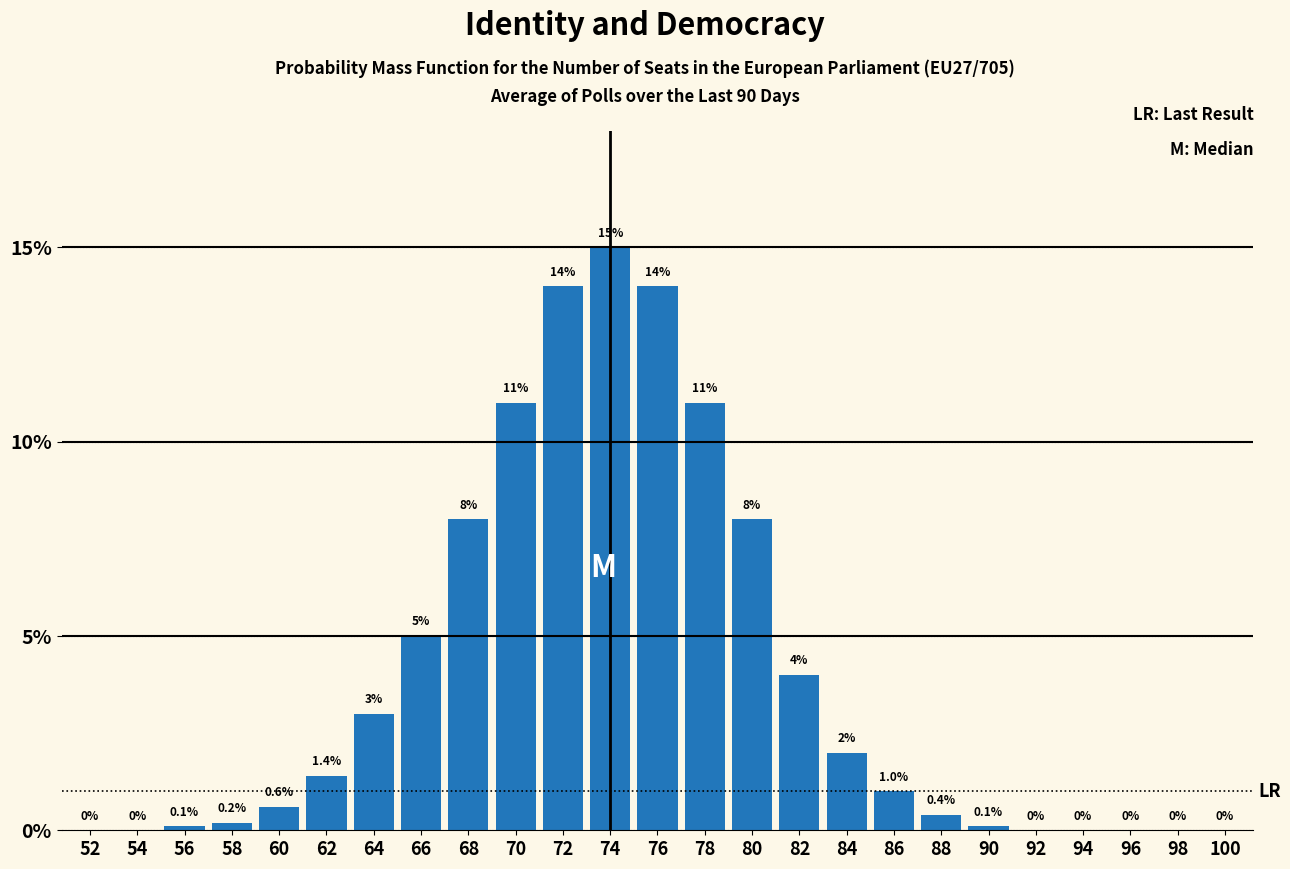

Reading left to right, what are all the values shown in this chart?

52=0.0	54=0.0	56=0.1	58=0.2	60=0.6	62=1.4	64=3.0	66=5.0	68=8.0	70=11.0	72=14.0	74=15.0	76=14.0	78=11.0	80=8.0	82=4.0	84=2.0	86=1.0	88=0.4	90=0.1	92=0.0	94=0.0	96=0.0	98=0.0	100=0.0